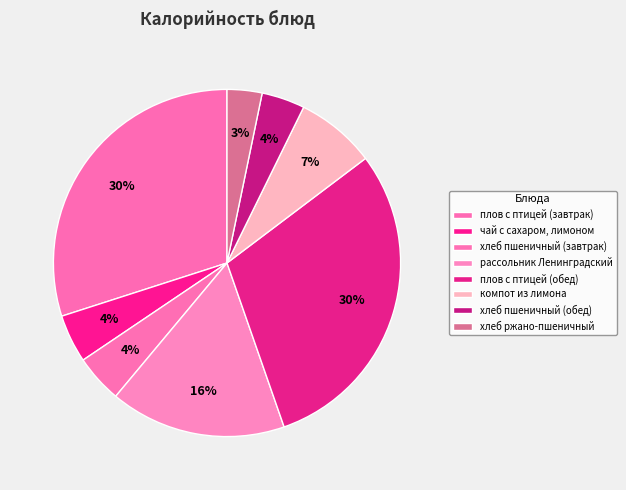

To the nearest percent, what is the difference between the largest and smallest slice percentages?

27%